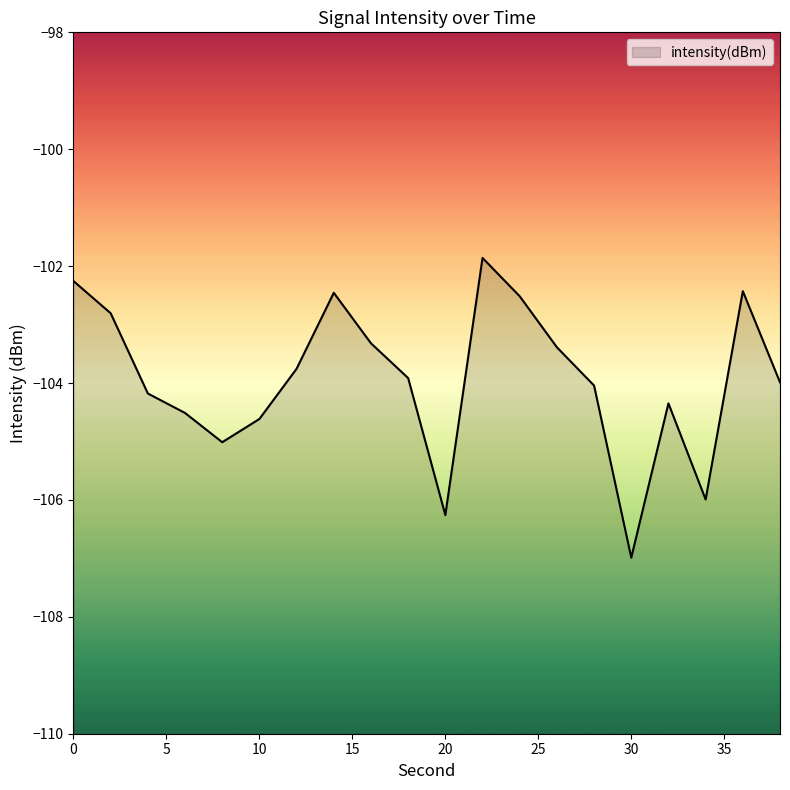

Is it true that the value at 4 is -104.2?

True